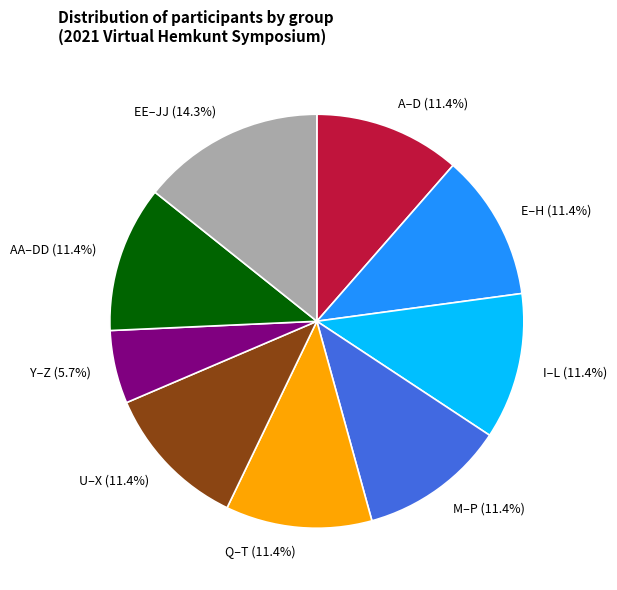

What percentage is NOT represented by I–L (11.4%)?

88.6%